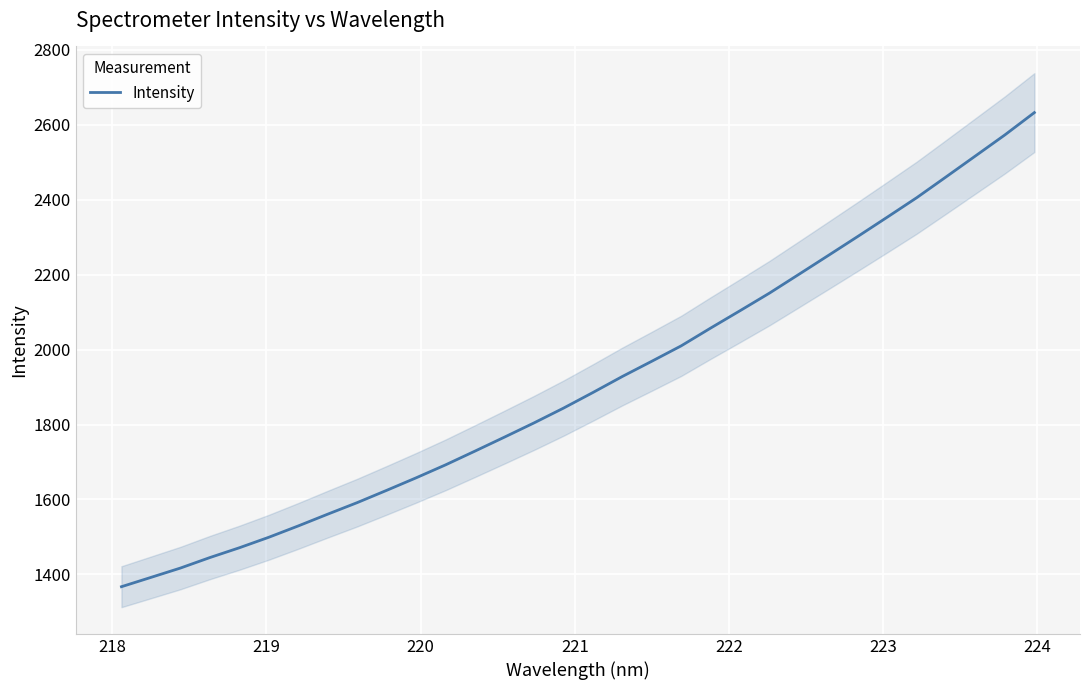

What is the maximum value for Intensity?

2632.7